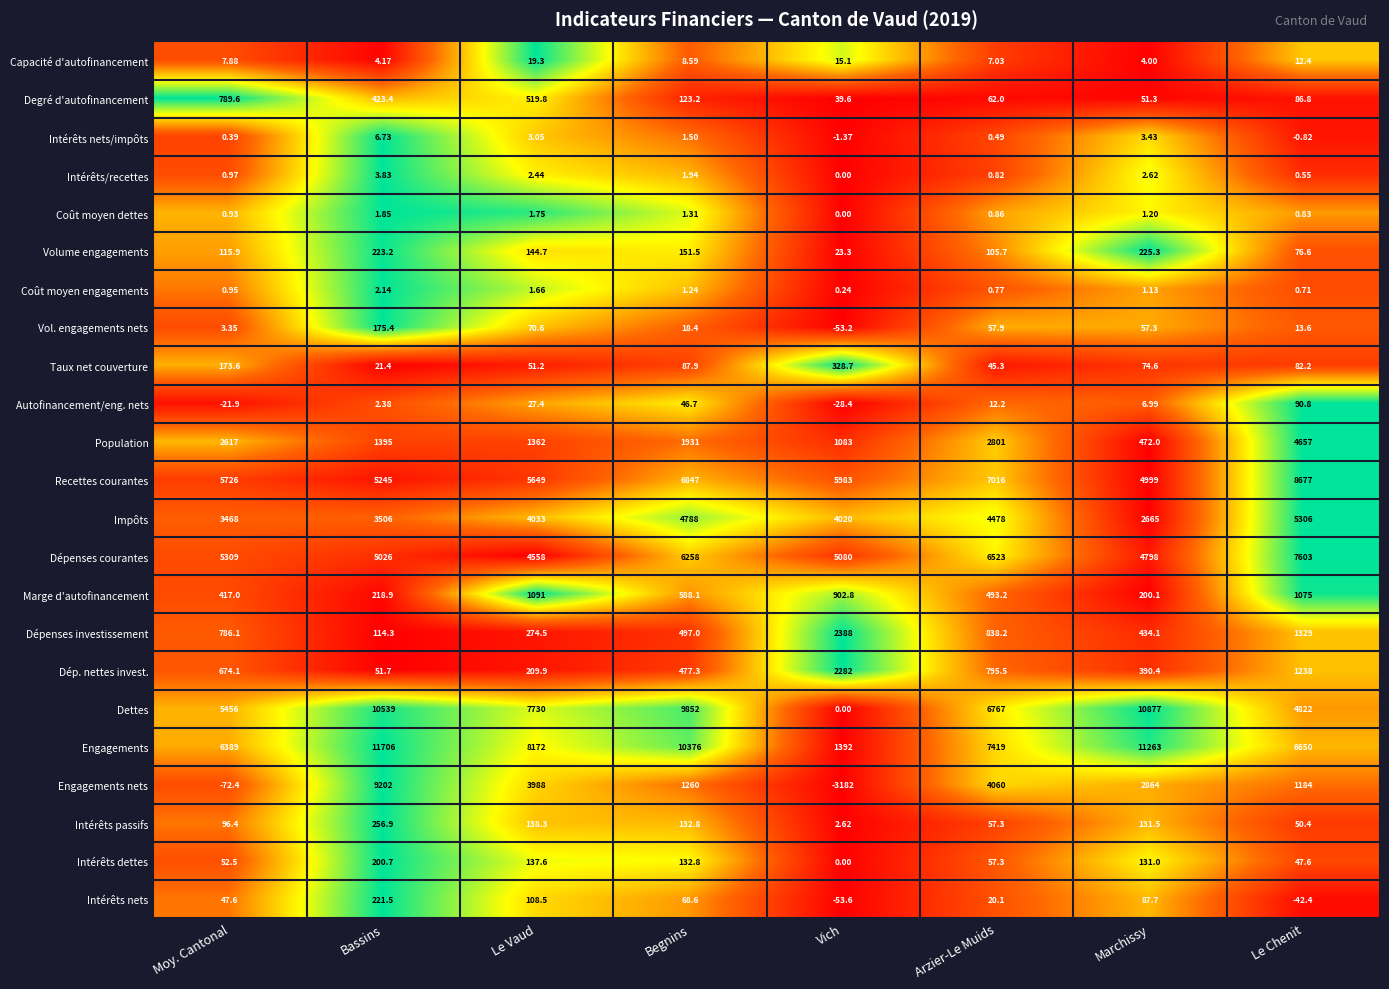

Count the number of categories in the chart.

8